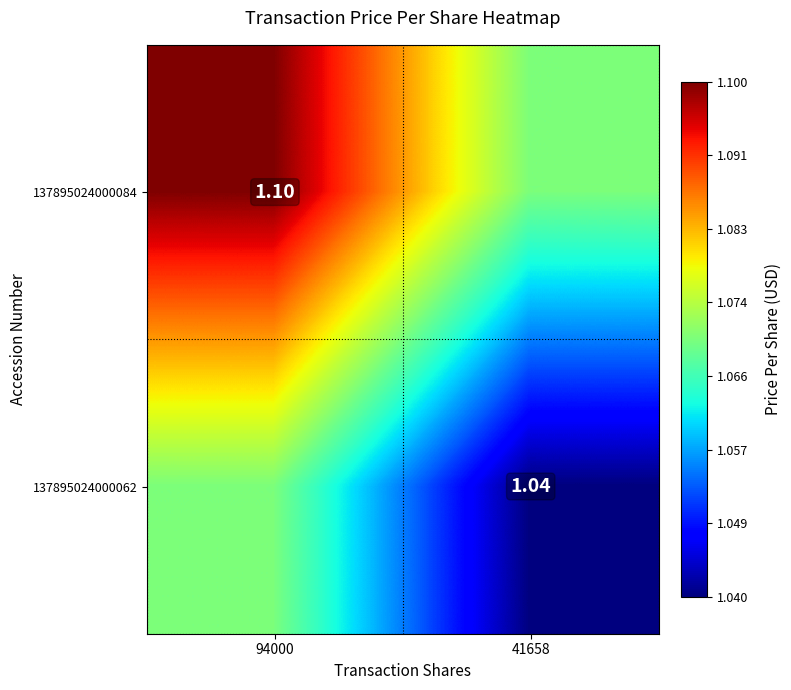

The 137895024000084 series shows 1.1 at 94000. True or false?

True